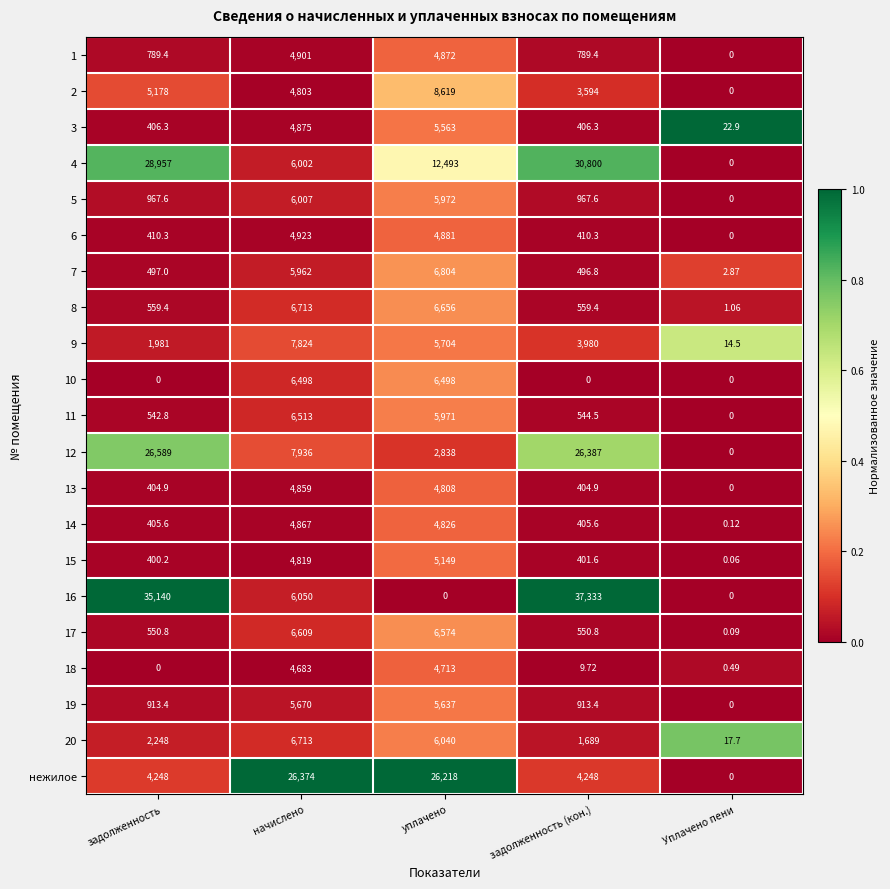

Which series changed the most between уплачено and Уплачено пени?

нежилое